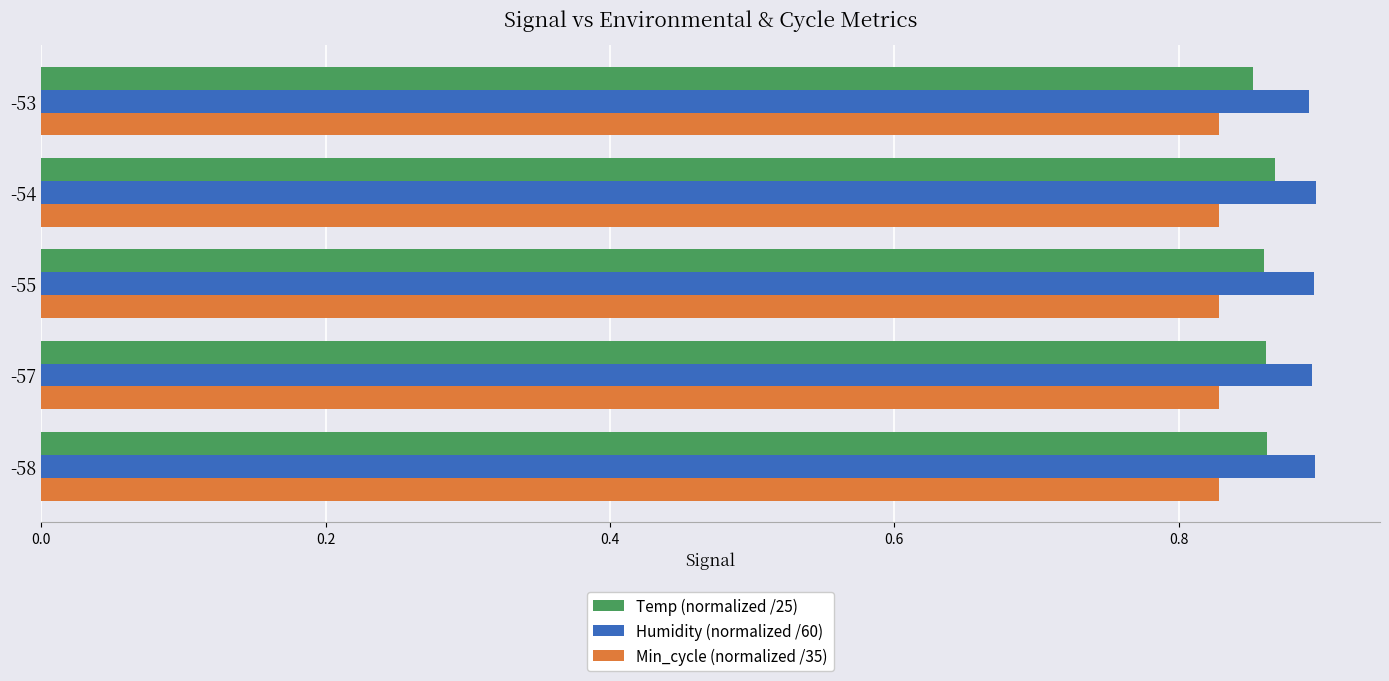

What are all the series names shown in the legend?

Temp (normalized /25), Humidity (normalized /60), Min_cycle (normalized /35)